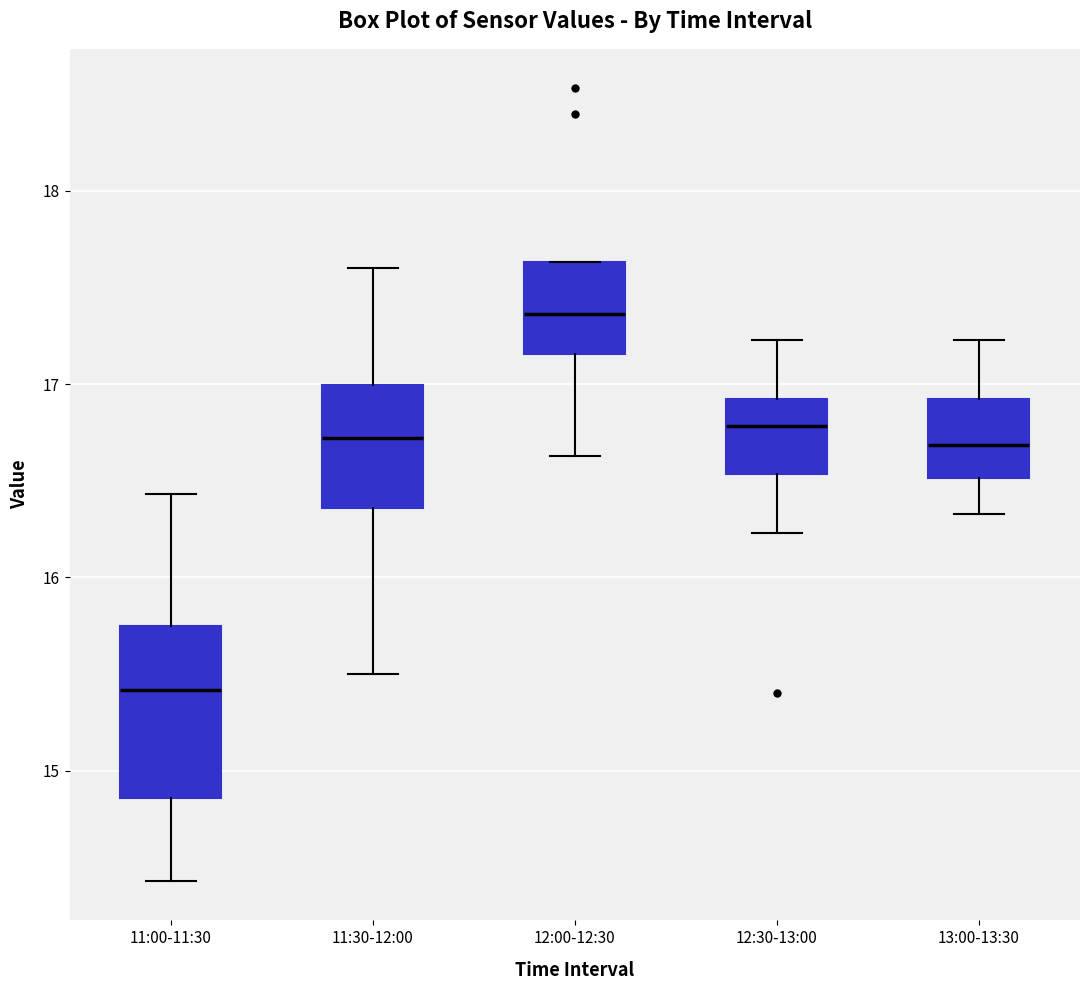

Where is the lower edge of the box for 13:00-13:30 on the y-axis? The values are not printed on the chart, so give them approximately, as read against the axis.

16.5